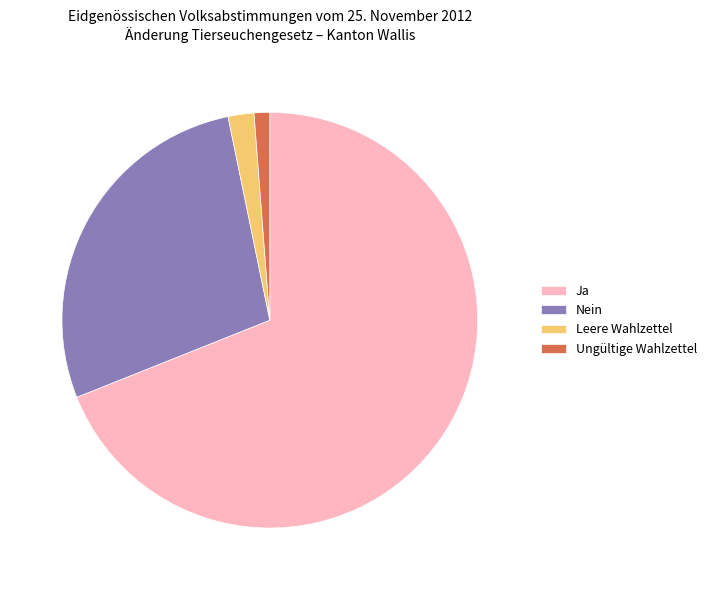

Which slice is the smallest?

Ungültige Wahlzettel